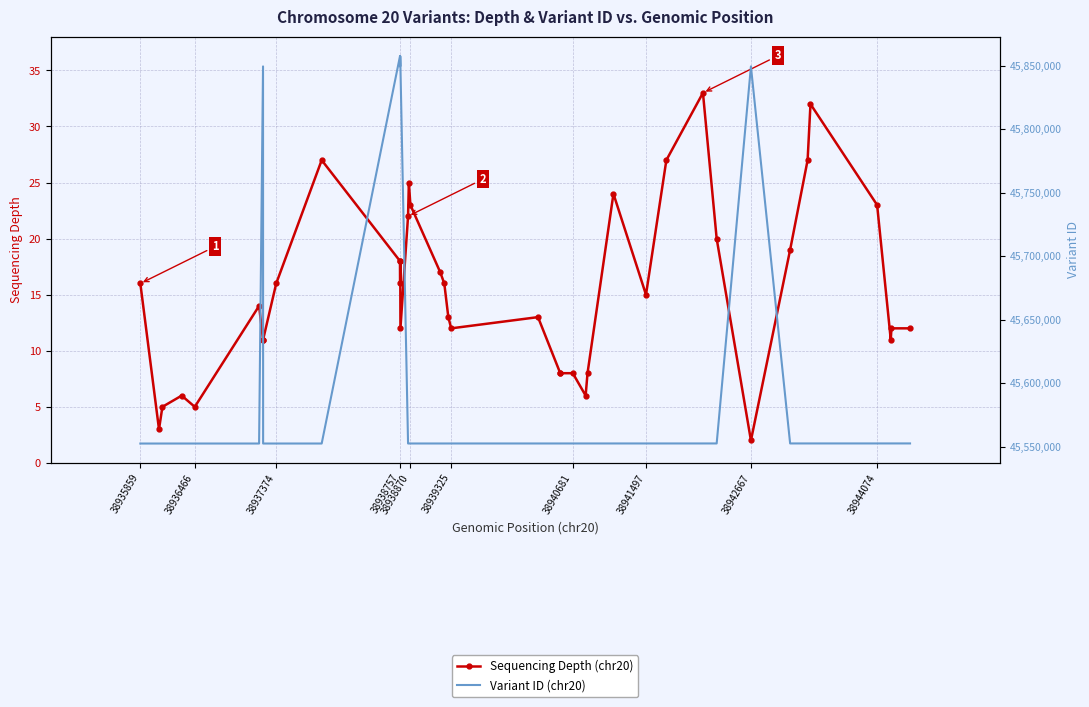

What is the value of the Variant ID (chr20) point at the 22nd from the left?

45552639